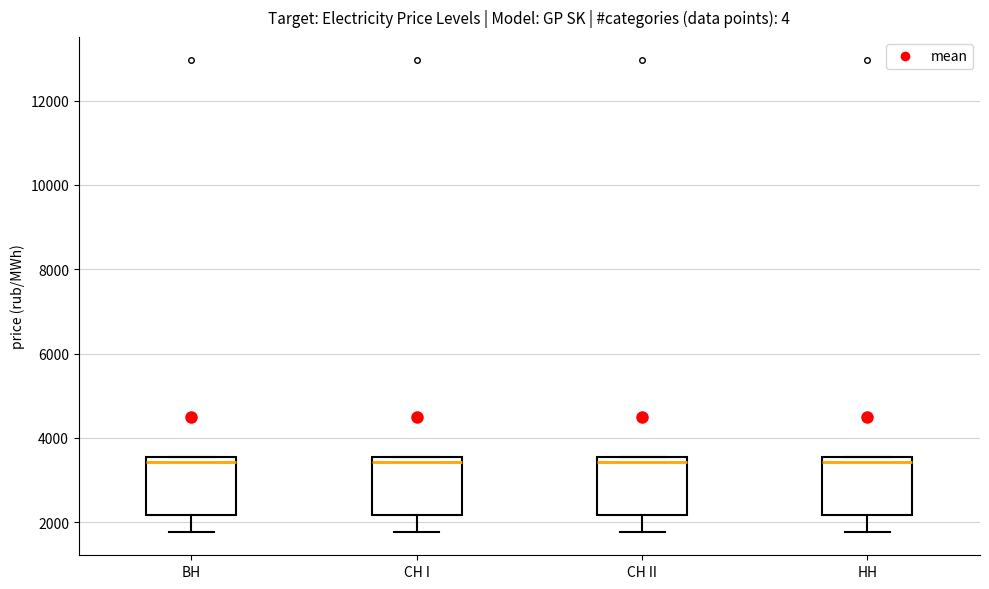

Where is the upper edge of the box for BH on the y-axis? The values are not printed on the chart, so give them approximately, as read against the axis.

3600